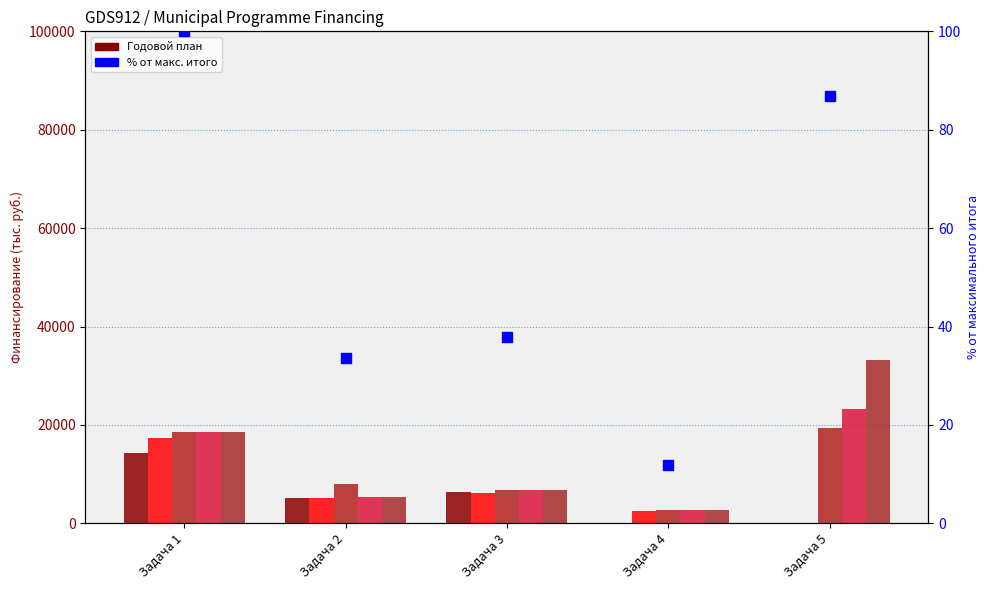

Is the value of % от макс. итого at Задача 1 greater than the value of Plan 2023 Total at Задача 4?

Yes